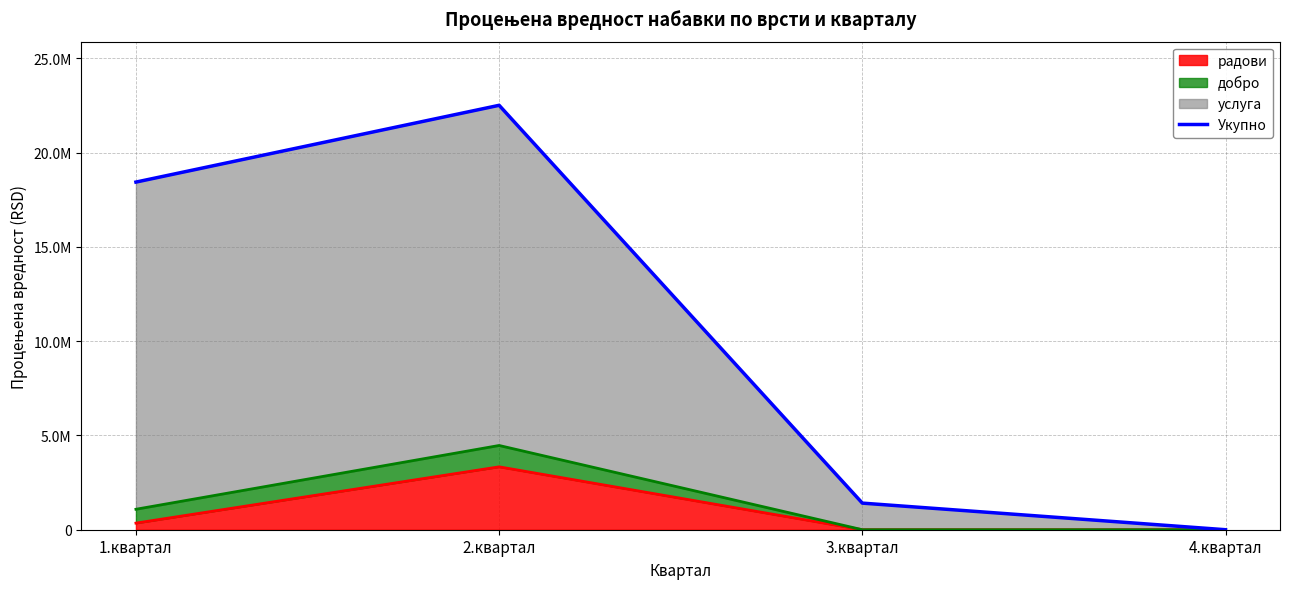

What is the change in value from 1.квартал to 2.квартал?

+4072000